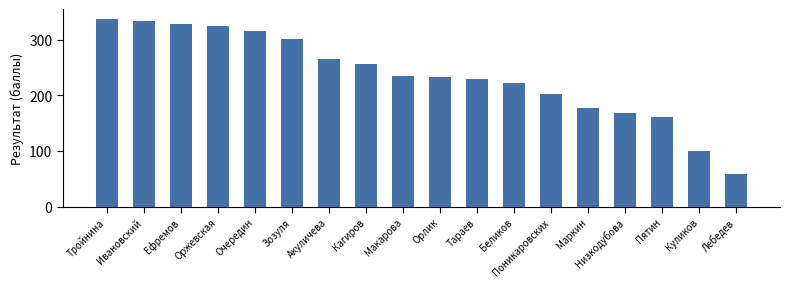

Is it true that the value at Ефремов is 328?

True